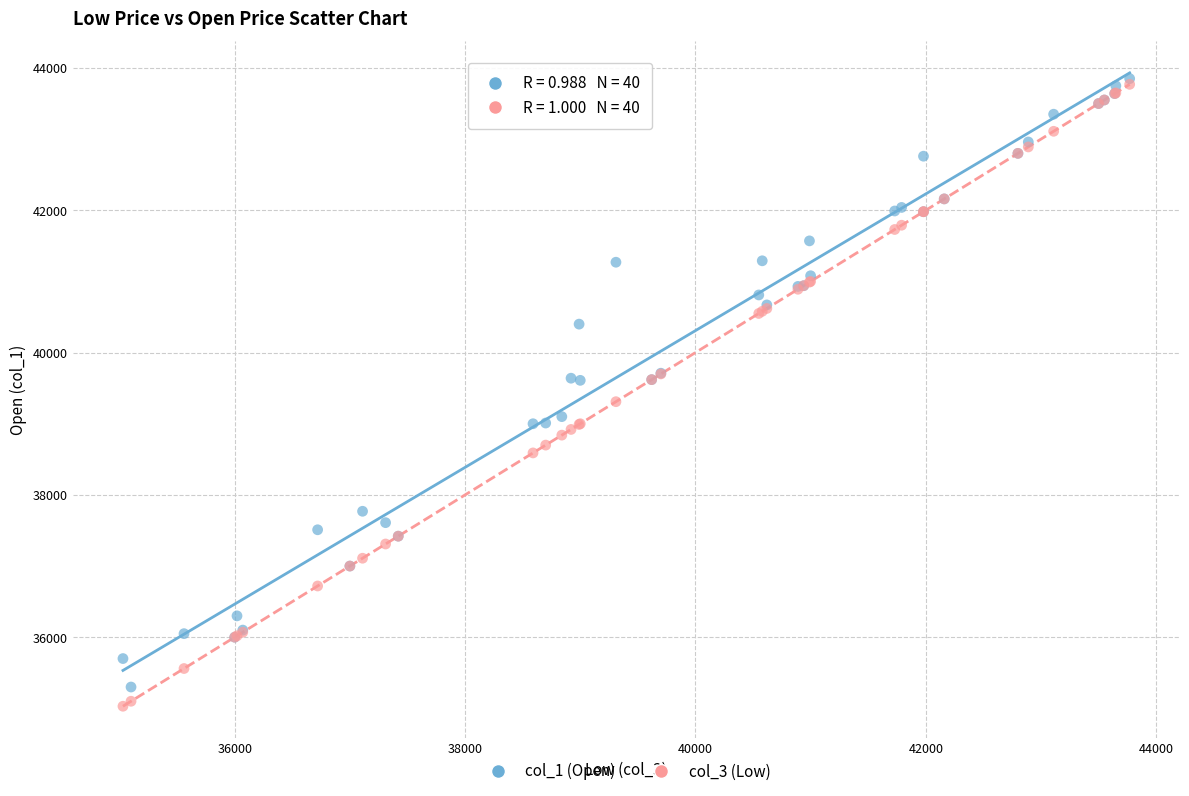

What are all the series names shown in the legend?

col_1 (Open), col_3 (Low)